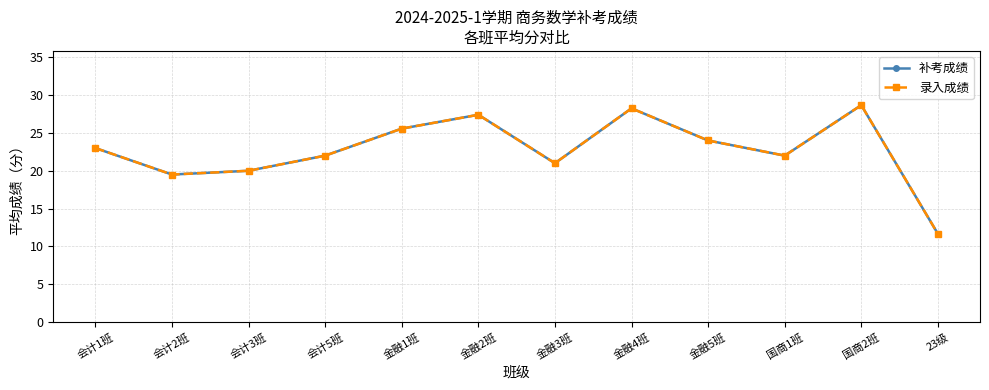

How many lines are shown in the chart?

2